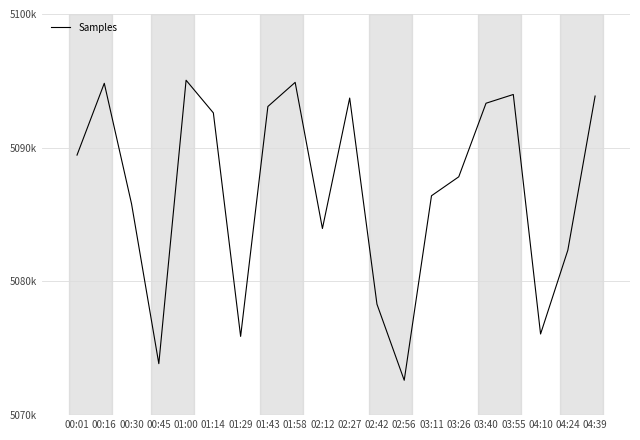

Which label corresponds to the largest value in the chart?

01:00